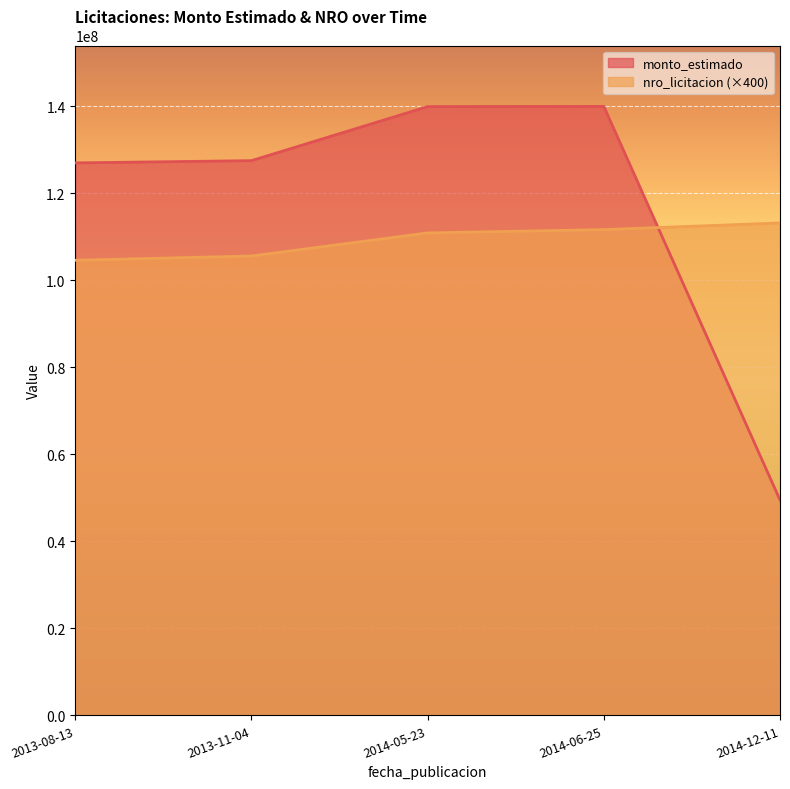

Rank the series by their average value, from highest to lowest.

monto_estimado, nro_licitacion (×400)